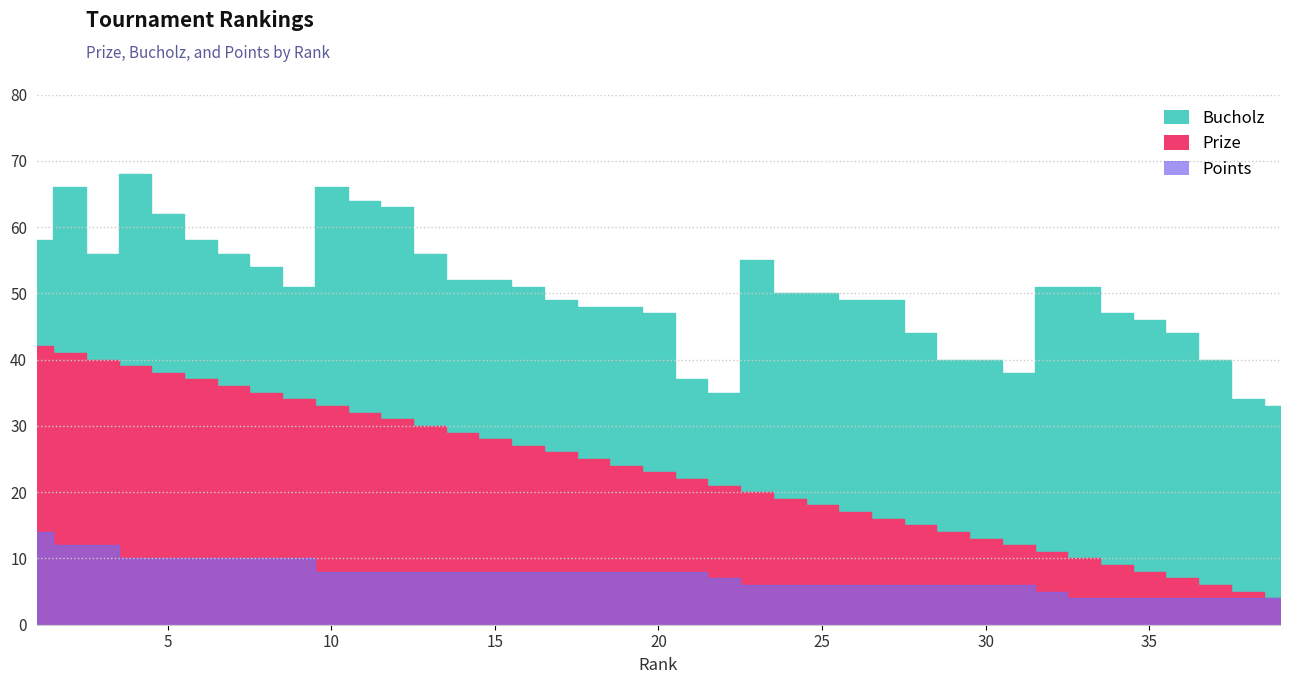

What is the difference between the highest and lowest values at 36?

40